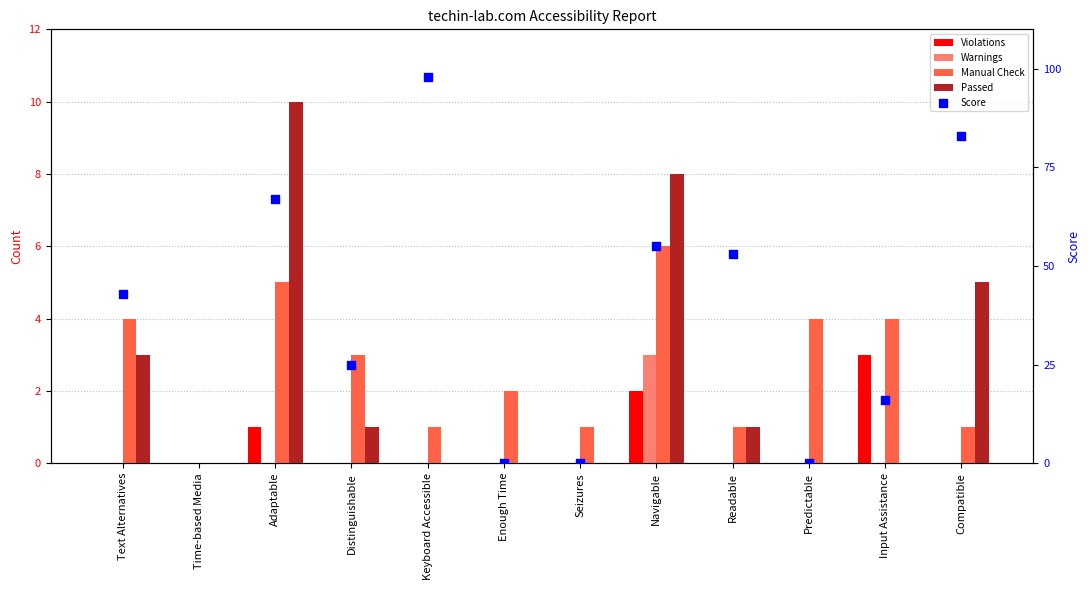

Which series reaches the maximum Y coordinate?

Passed